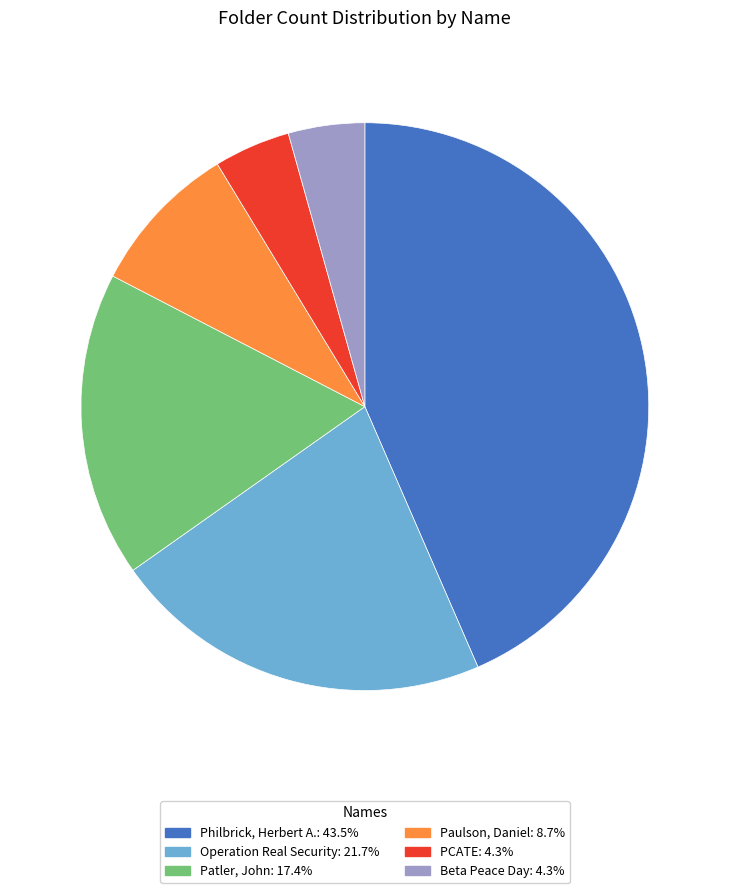

Does any single category account for the majority?

No